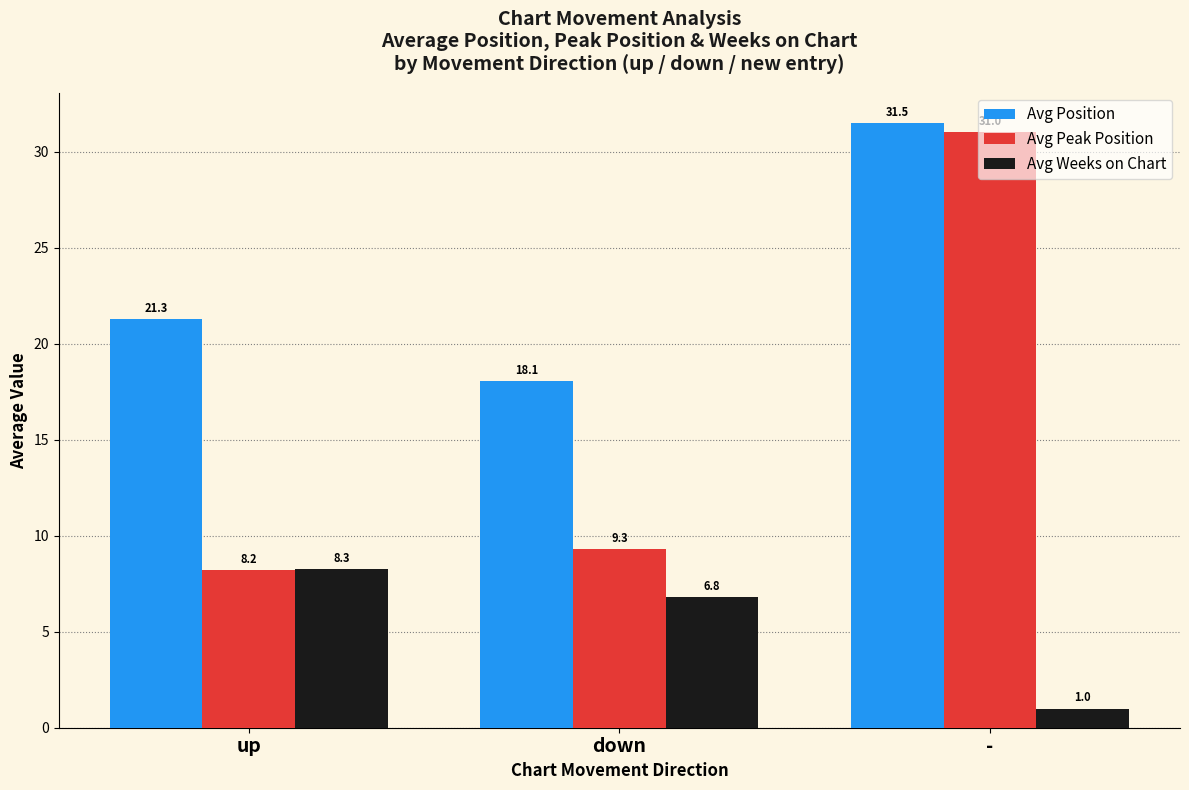

What is the sum of the Avg Position values at - and down?

49.6